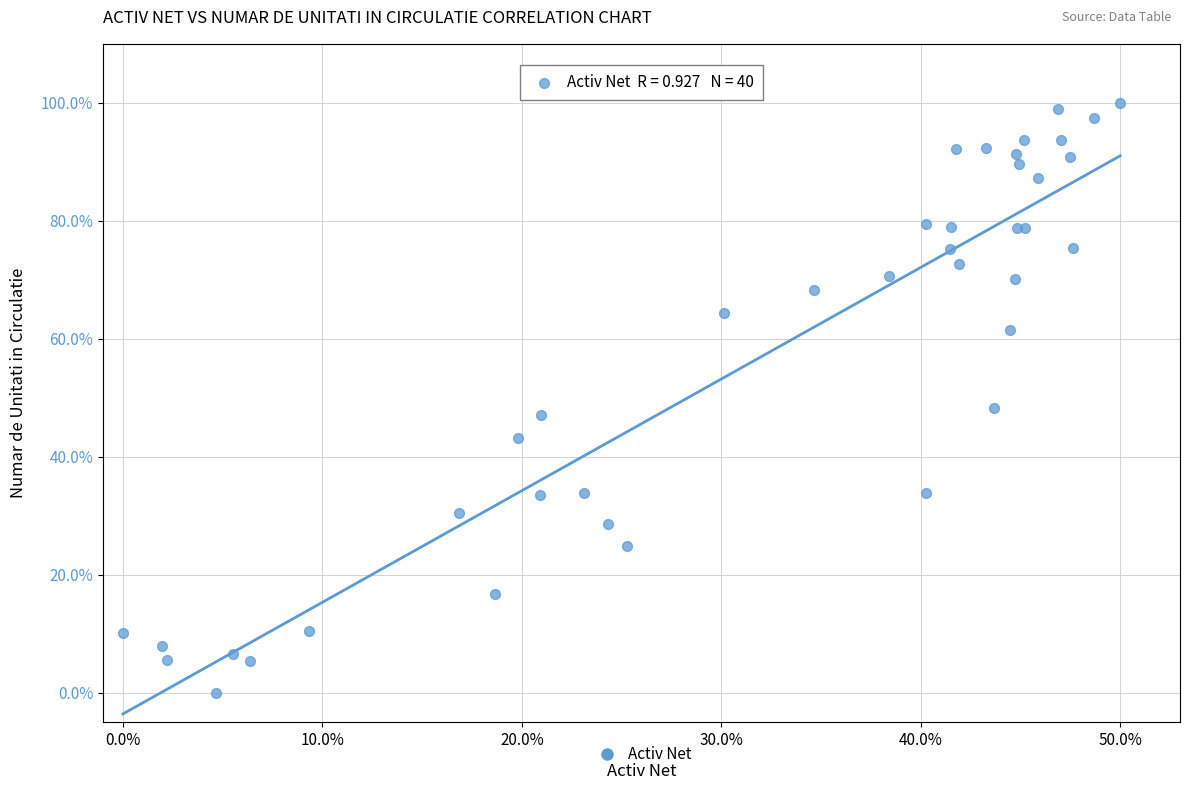

What Y value in the scatter plot is closest to 50?

48.4